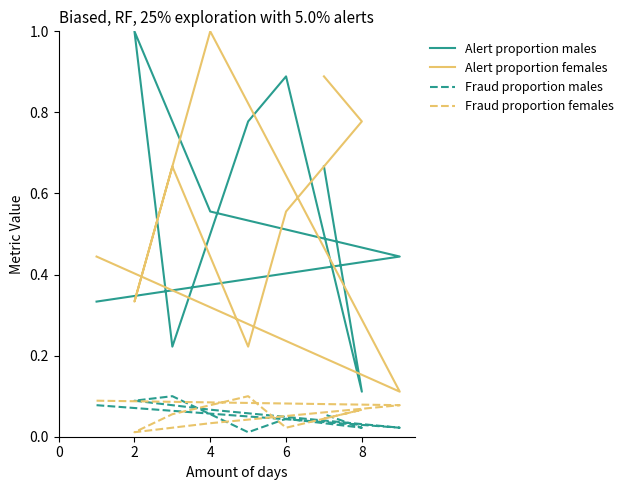

Is it true that Alert proportion males equals 1.5 at 6?

False